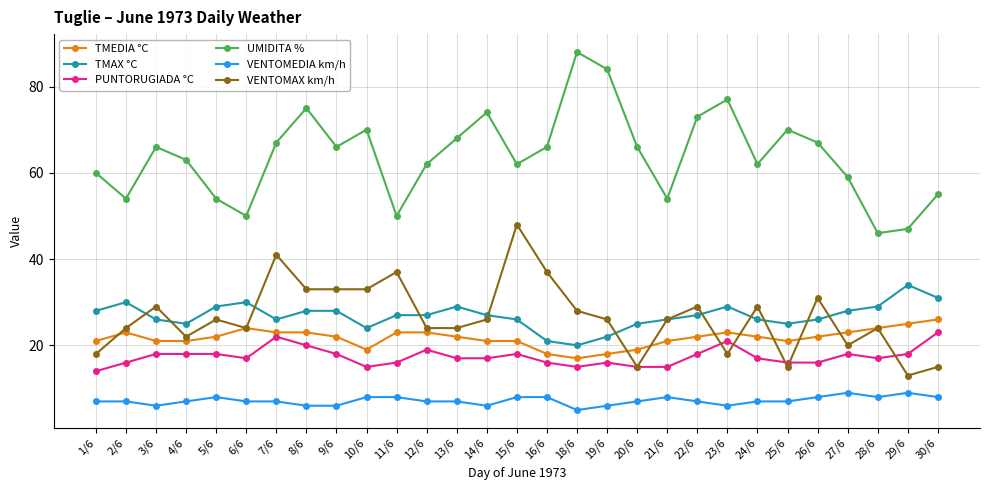

True or false: PUNTORUGIADA °C and TMEDIA °C intersect in this chart.

False